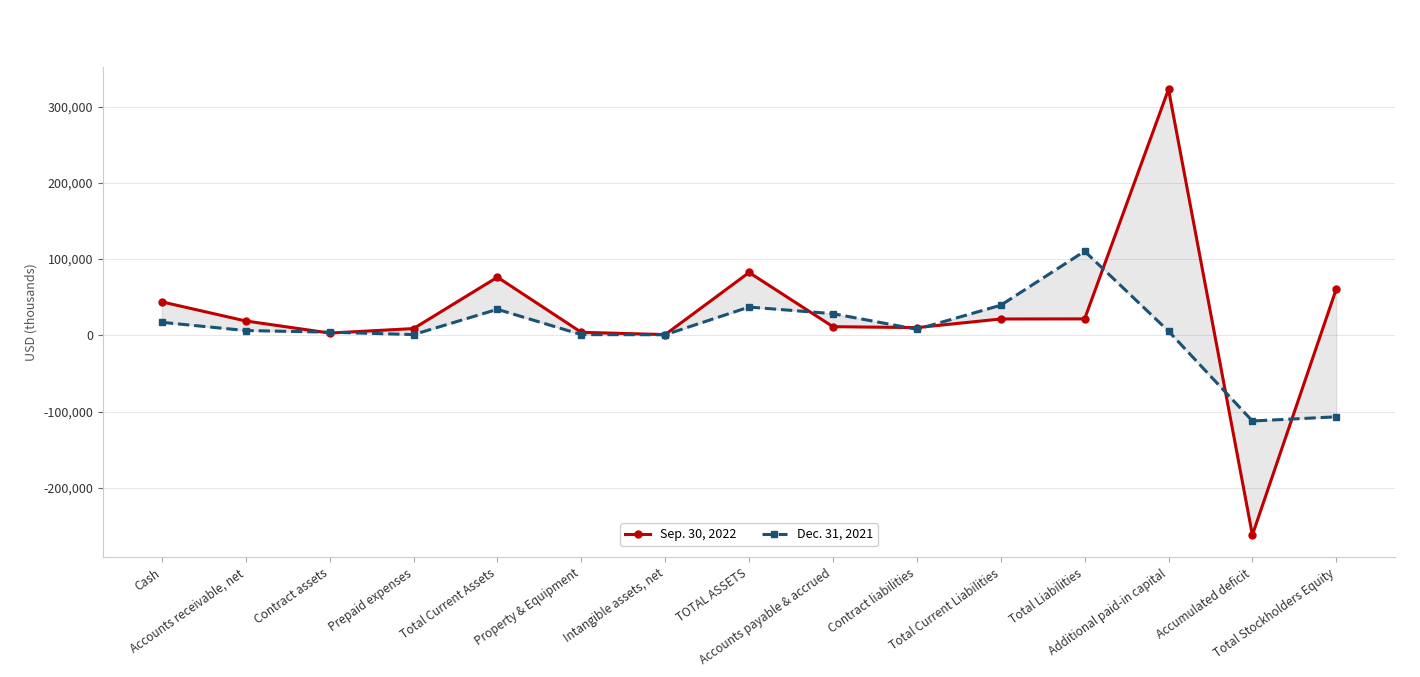

How many intersections are there between Sep. 30, 2022 and Dec. 31, 2021?

8